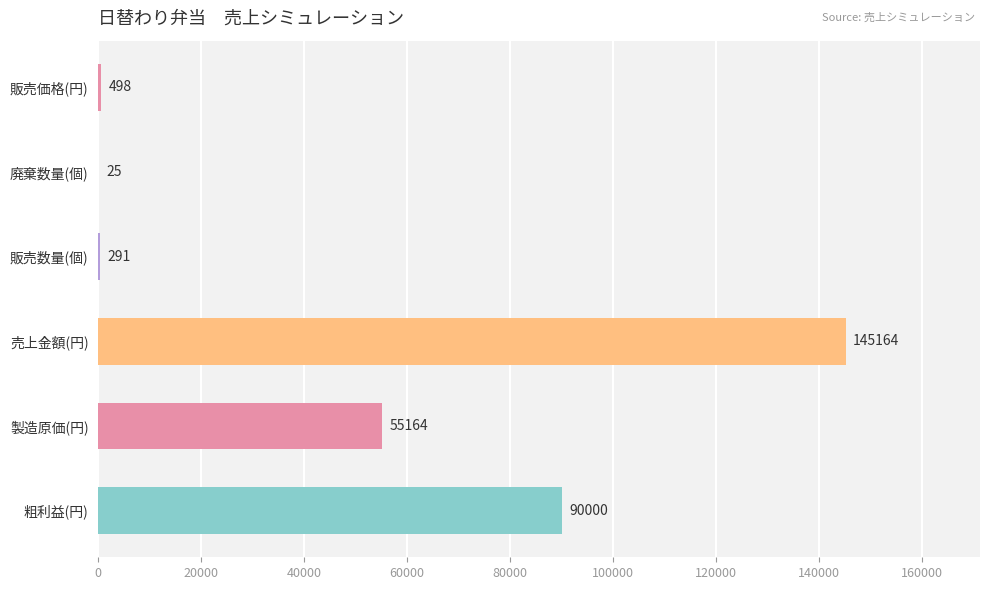

Reading top to bottom, transcribe all the data shown in this chart.

販売価格(円)=498	廃棄数量(個)=25	販売数量(個)=291	売上金額(円)=145164	製造原価(円)=55164	粗利益(円)=90000